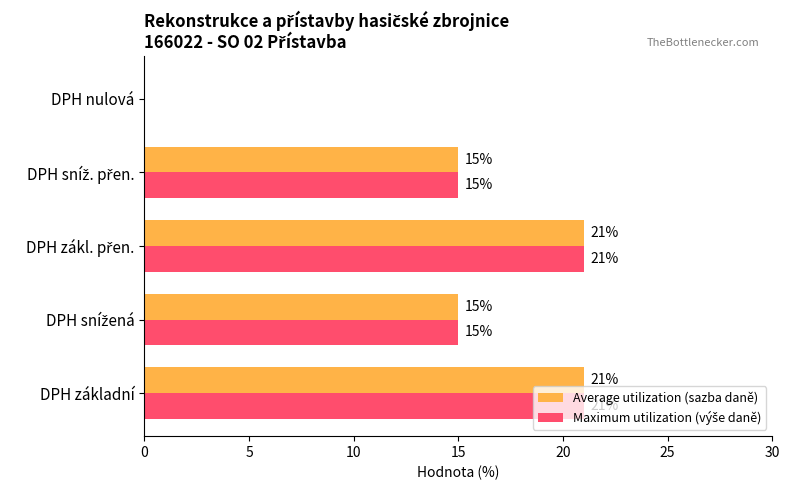

What is the maximum value shown in the chart?

21